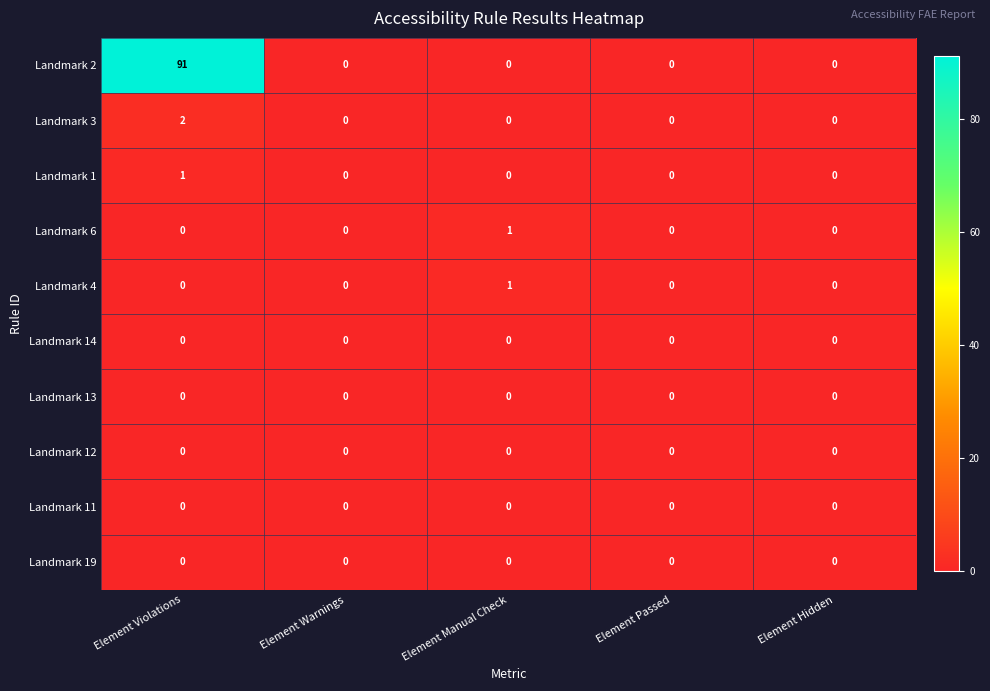

Which series has the largest range (max minus min)?

Landmark 2